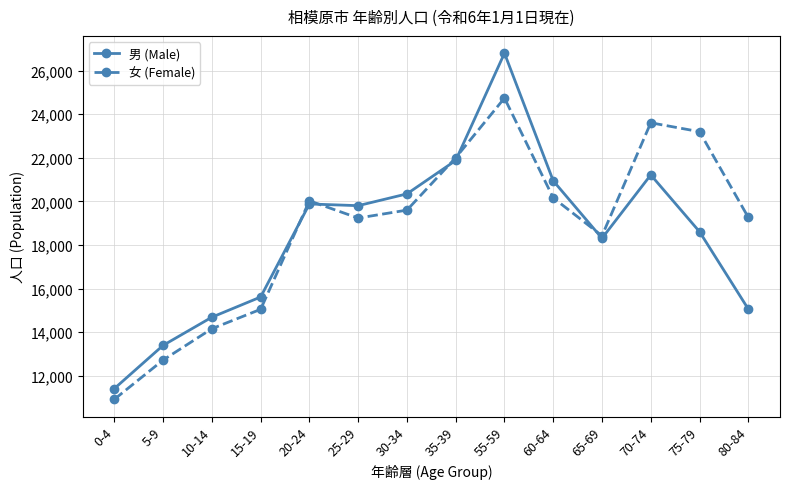

The 女 (Female) series shows 10917 at 20-24. True or false?

False